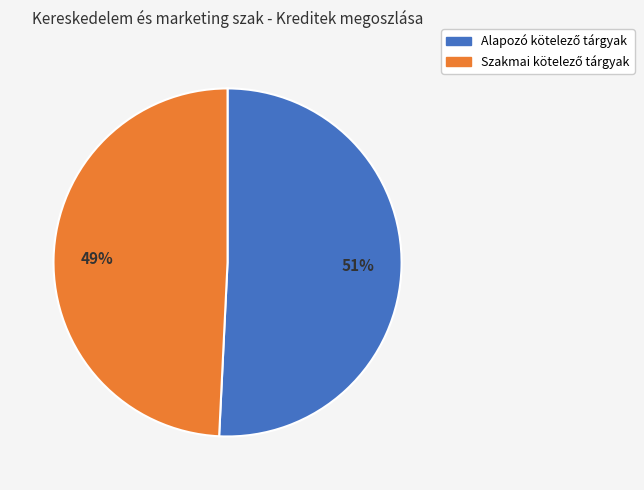

Is there any slice that represents more than half of the pie?

Yes